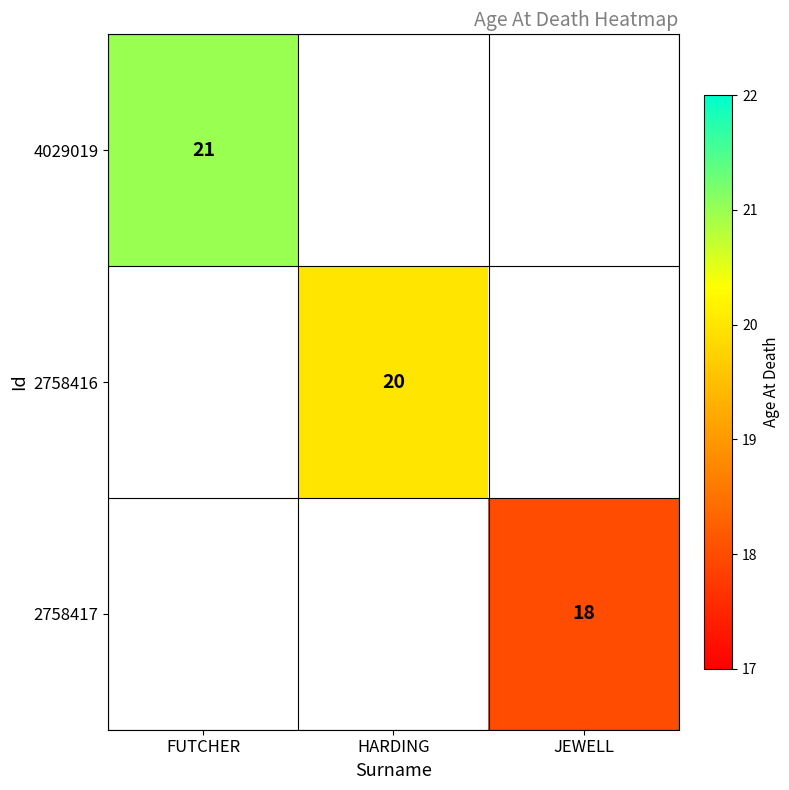

The value of 2758416 at HARDING is 34. True or false?

False